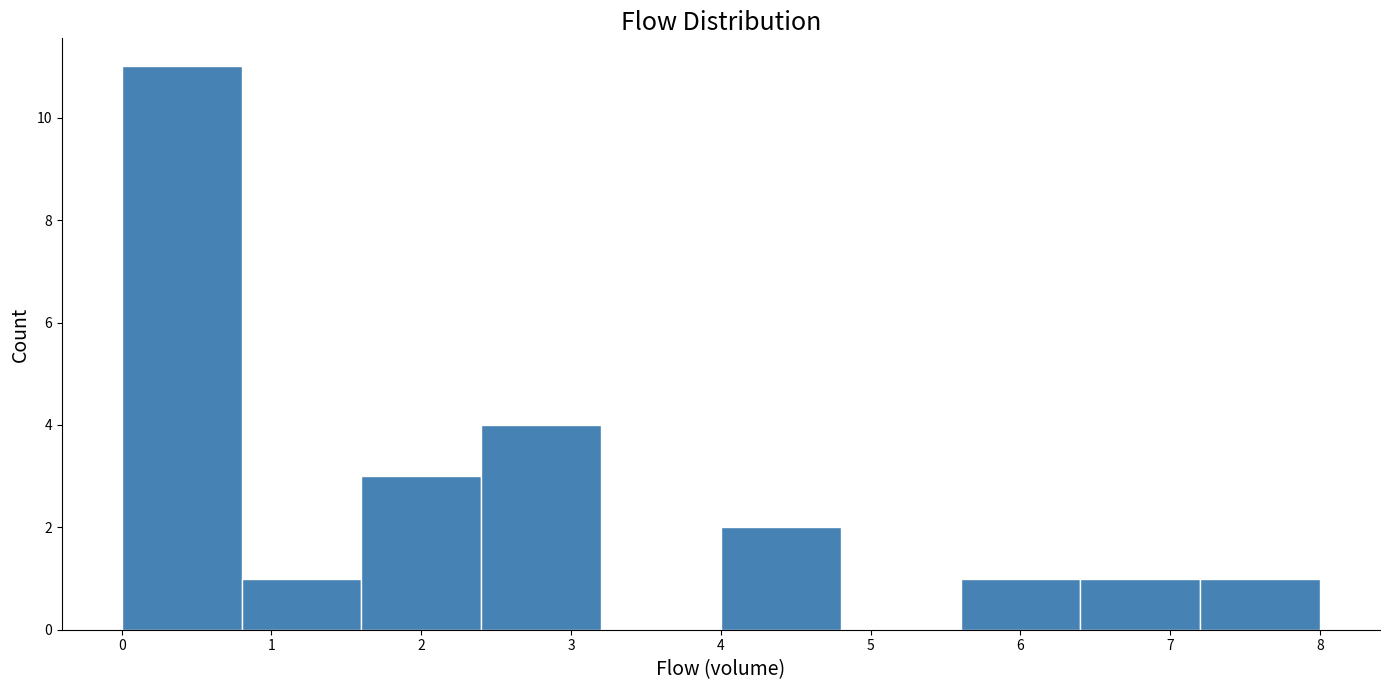

Reading left to right, list every bar in this chart as the range it spans on the x-axis followed by its height. The values are not printed on the chart, so give them approximately, as read against the axis.

0.0 to 0.8: 11
0.8 to 1.6: 1
1.6 to 2.4: 3
2.4 to 3.2: 4
3.2 to 4.0: 0
4.0 to 4.8: 2
4.8 to 5.6: 0
5.6 to 6.4: 1
6.4 to 7.2: 1
7.2 to 8.0: 1